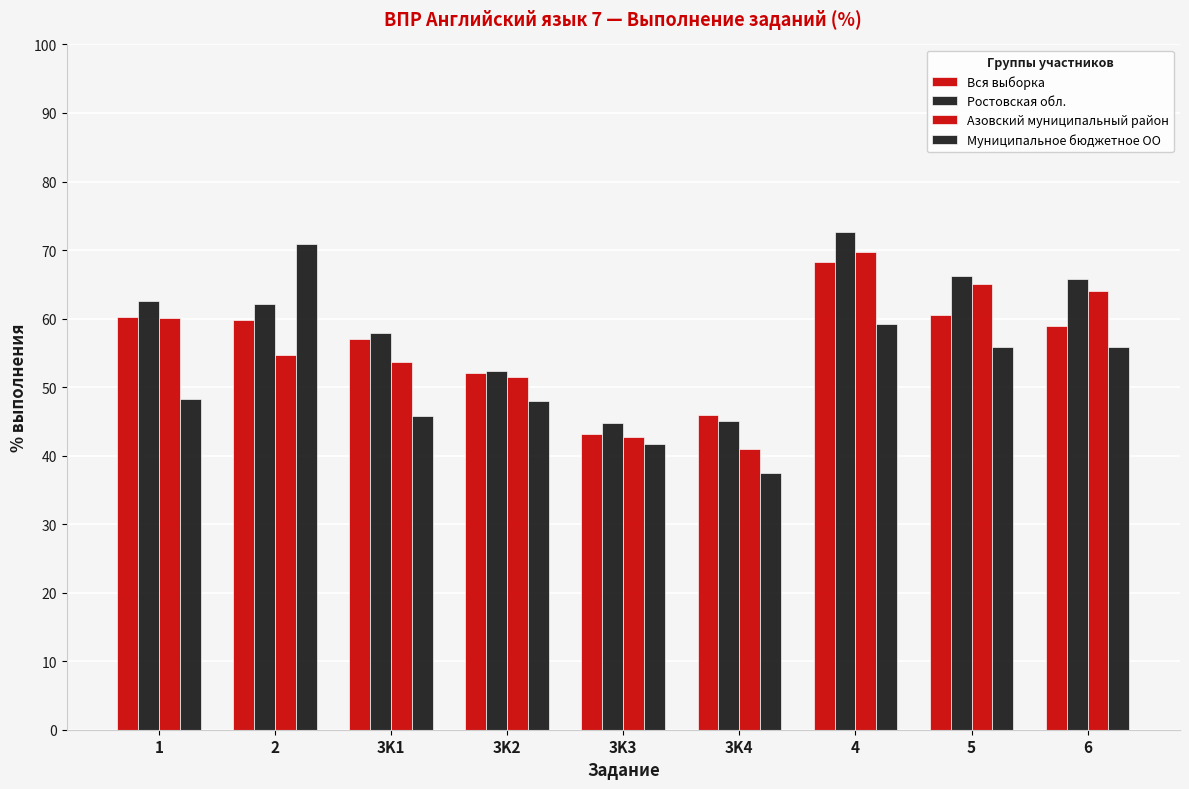

How many values in the Ростовская обл. series exceed 62?

5